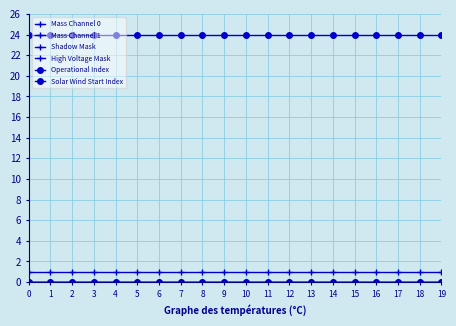

Between 10 and 4, which is larger?

10